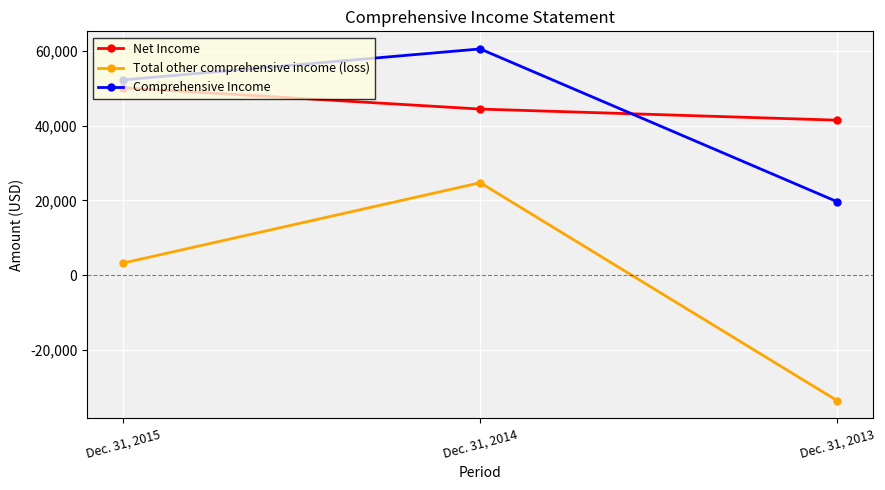

Reading left to right, list all the values displayed in this chart.

Net Income: 50143	44453	41482
Total other comprehensive income (loss): 3250	24752	-33598
Comprehensive Income: 52256	60542	19635